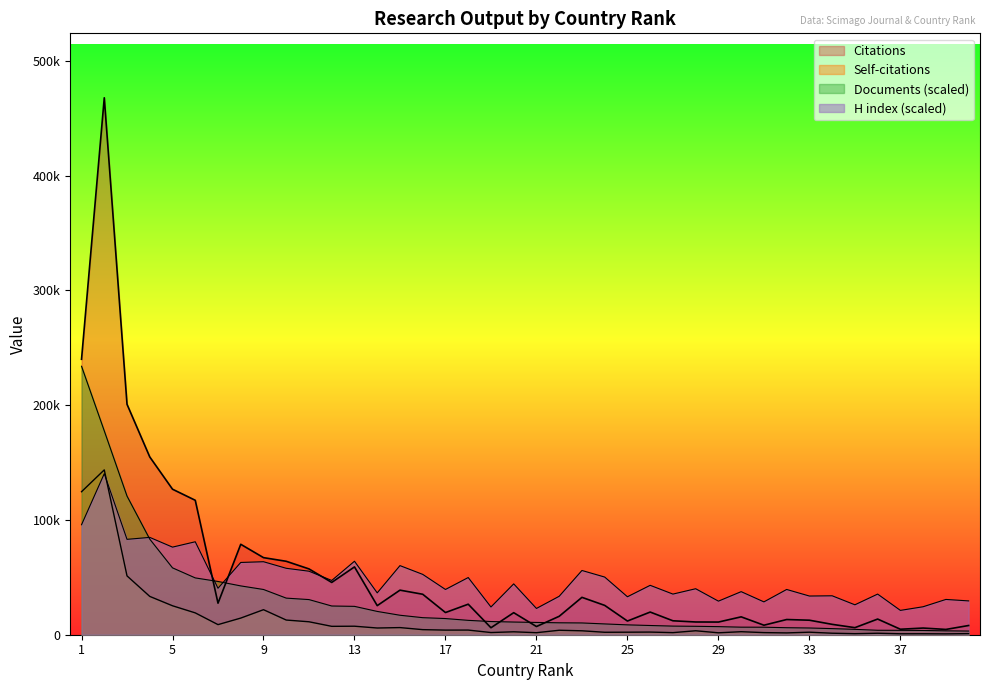

True or false: Documents has more than 1 interior local peaks.

False